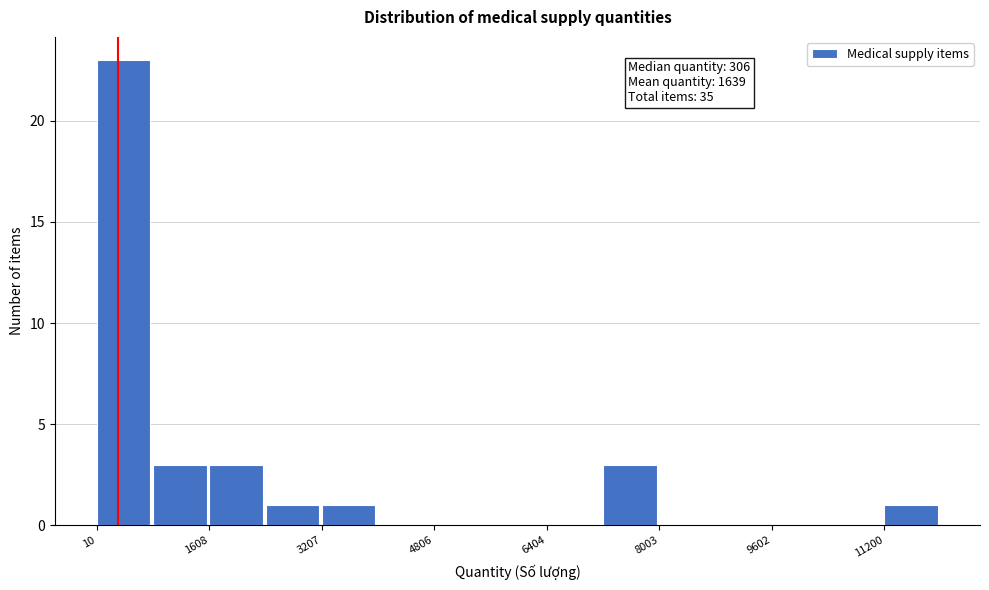

Read against the x-axis, roughly where is the centre of the tallest bar?

400